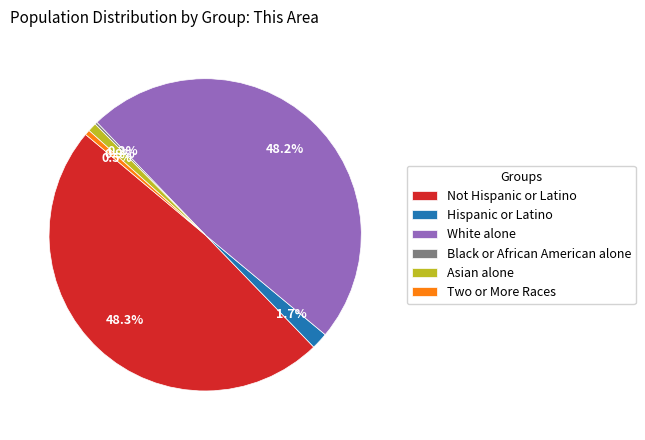

True or false: Two or More Races accounts for 11% of the total.

False